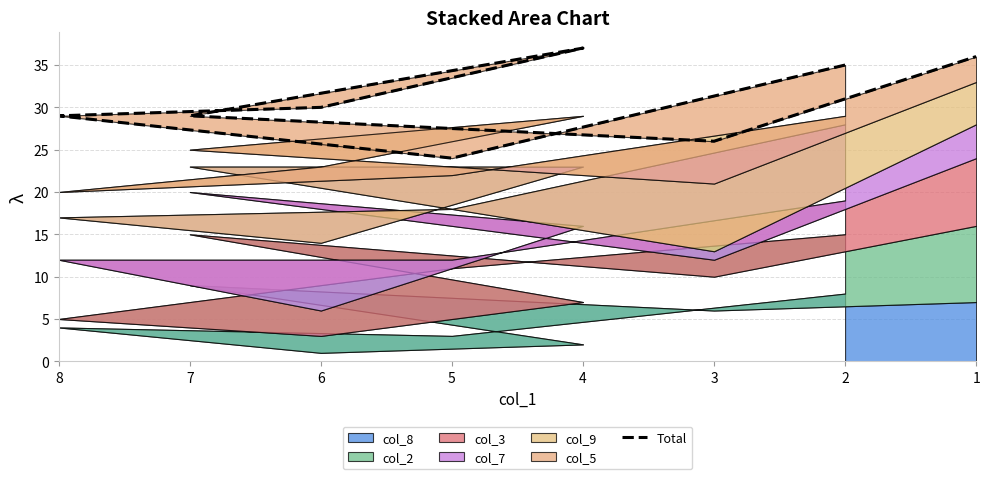

What is the ratio of the value at 2 to the value at 8?

1.2